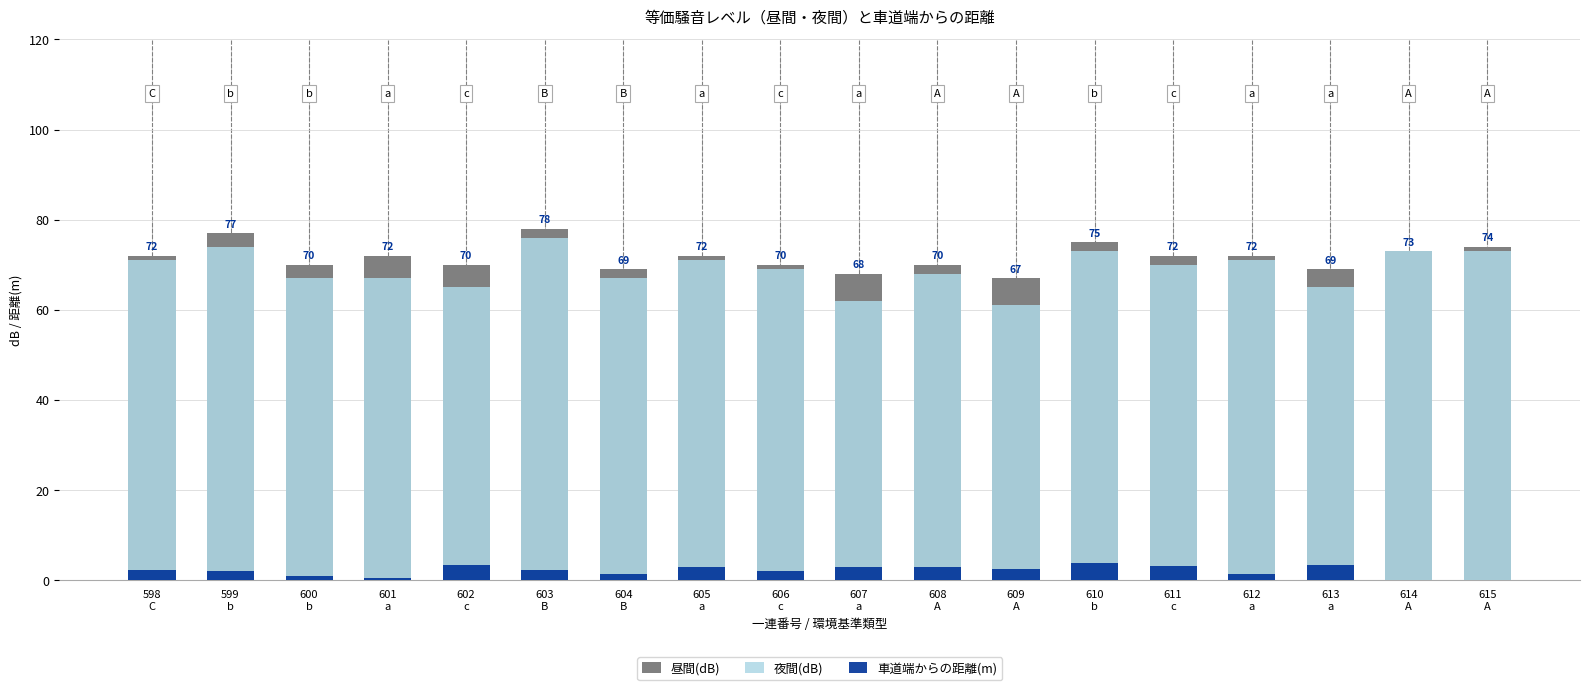

Reading left to right, extract all data points from this chart.

昼間(dB): 598
C=72.0	599
b=77.0	600
b=70.0	601
a=72.0	602
c=70.0	603
B=78.0	604
B=69.0	605
a=72.0	606
c=70.0	607
a=68.0	608
A=70.0	609
A=67.0	610
b=75.0	611
c=72.0	612
a=72.0	613
a=69.0	614
A=73.0	615
A=74.0
夜間(dB): 598
C=71.0	599
b=74.0	600
b=67.0	601
a=67.0	602
c=65.0	603
B=76.0	604
B=67.0	605
a=71.0	606
c=69.0	607
a=62.0	608
A=68.0	609
A=61.0	610
b=73.0	611
c=70.0	612
a=71.0	613
a=65.0	614
A=73.0	615
A=73.0
車道端からの距離(m): 598
C=2.4	599
b=2.0	600
b=1.0	601
a=0.5	602
c=3.4	603
B=2.4	604
B=1.5	605
a=3.0	606
c=2.0	607
a=3.0	608
A=3.0	609
A=2.6	610
b=3.8	611
c=3.2	612
a=1.5	613
a=3.5	614
A=0.0	615
A=0.0